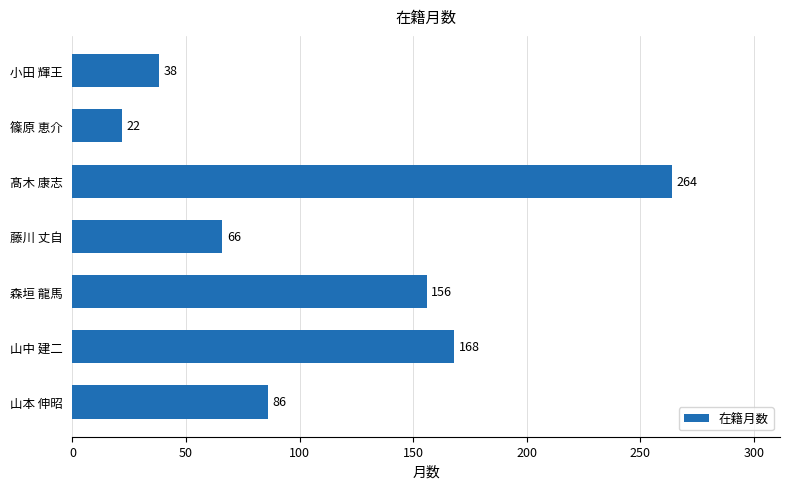

What is the minimum value shown in the chart?

22